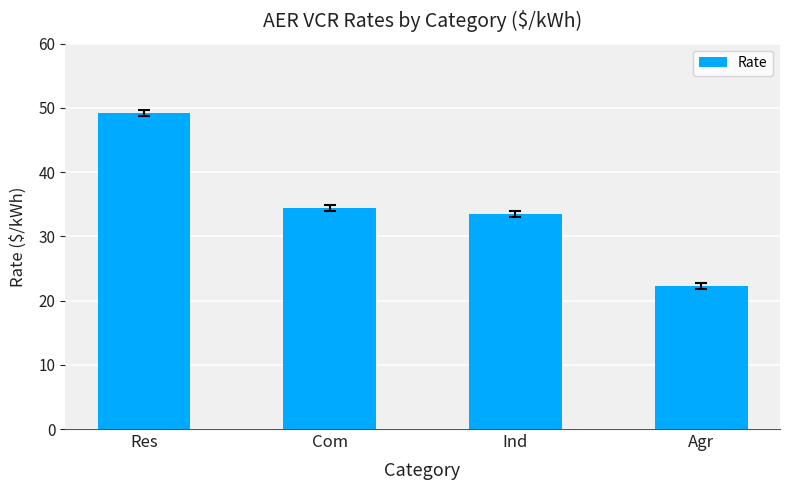

What is the difference between the maximum and minimum values?

27.0